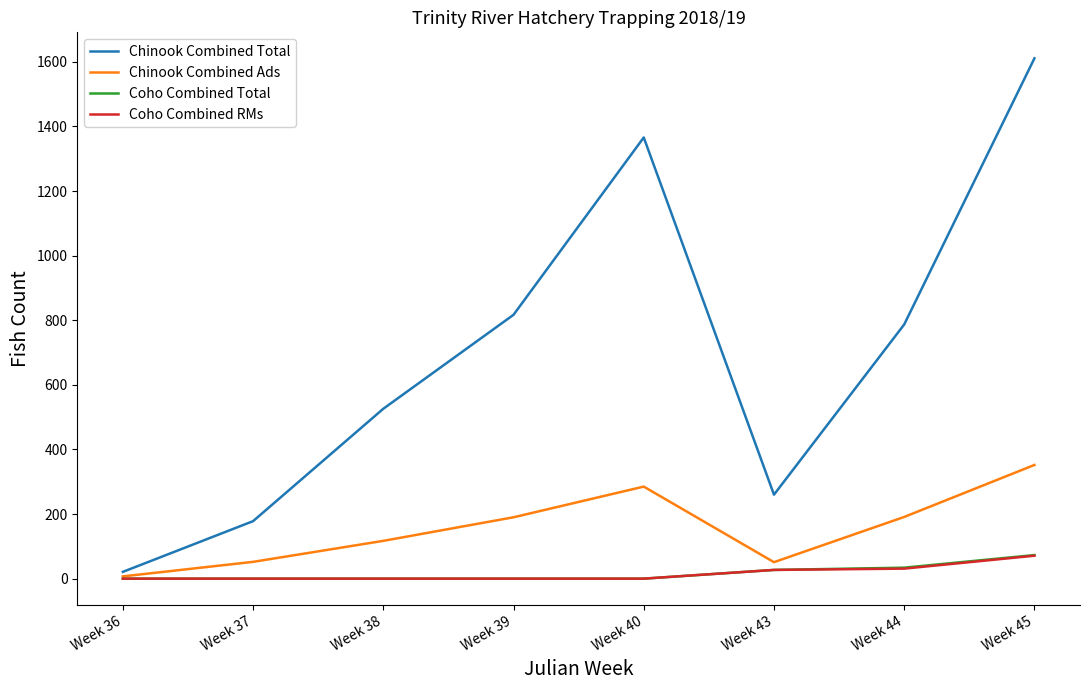

What is the sum of the Chinook Combined Ads values at Week 43 and Week 40?

336